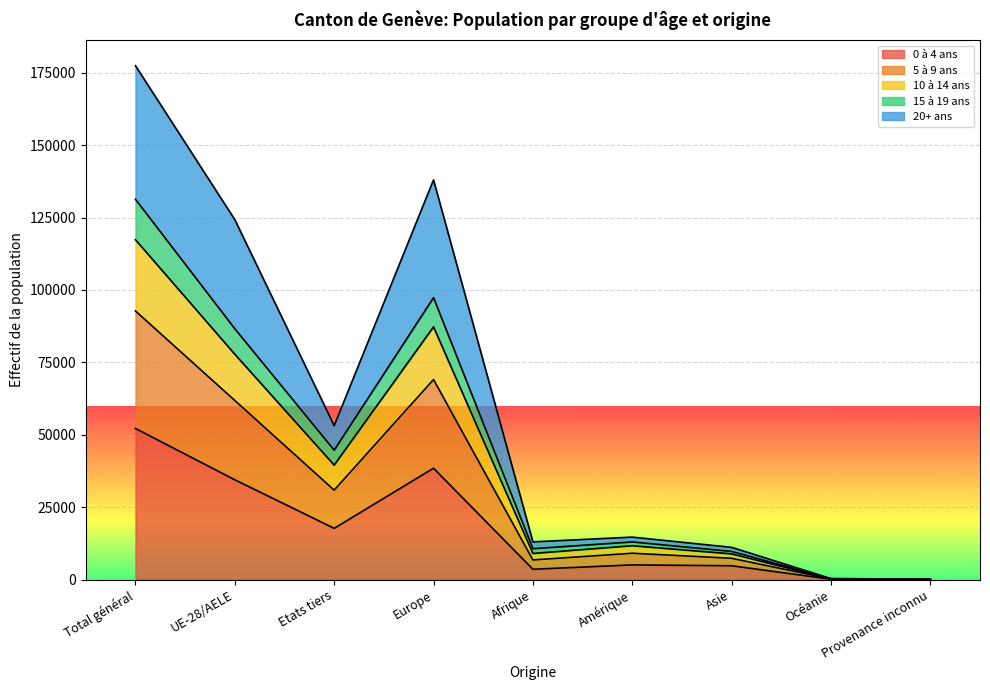

True or false: 20+ ans has a value of 51481 at UE-28/AELE.

False